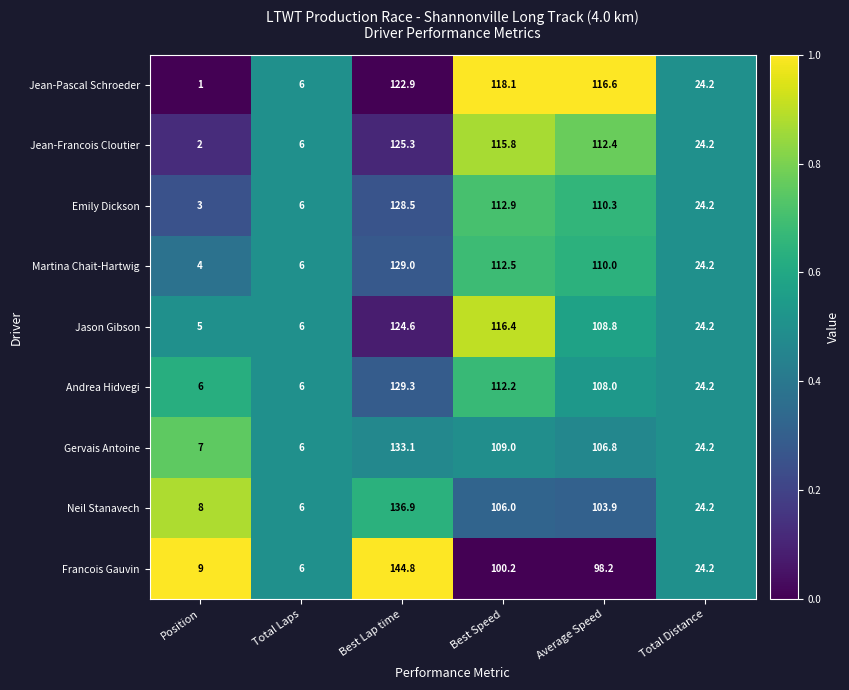

True or false: Jason Gibson has a value of 8.8 at Total Laps.

False